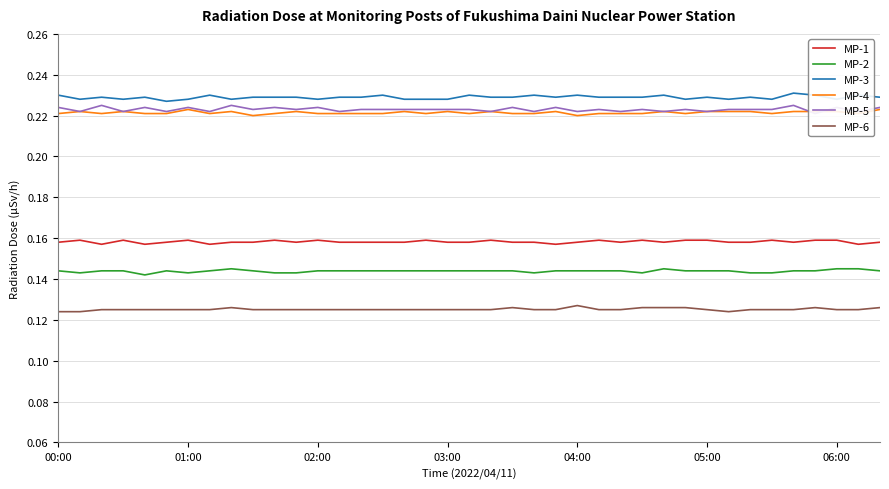

Which has a higher value, 7 or 32?

32